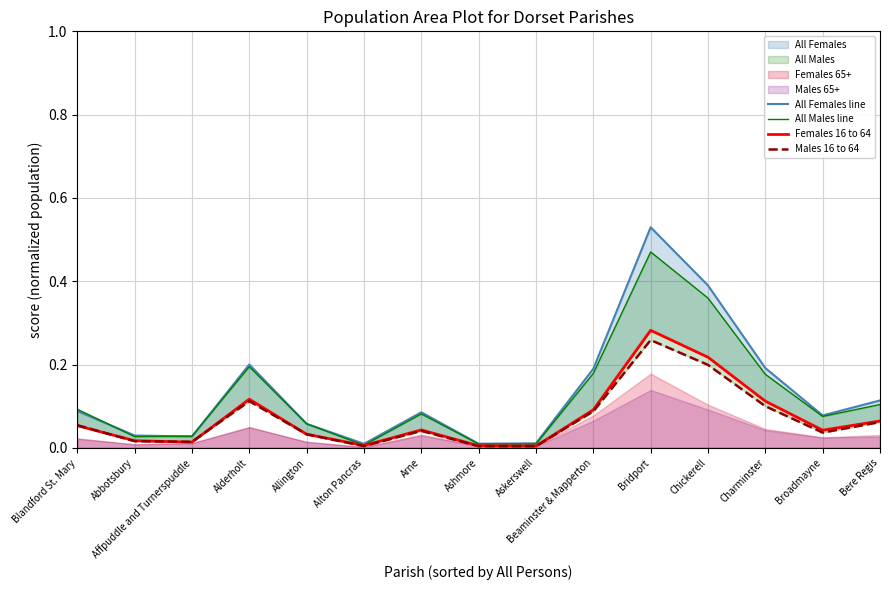

What is the average value of the Males 16 to 64 series?

0.1